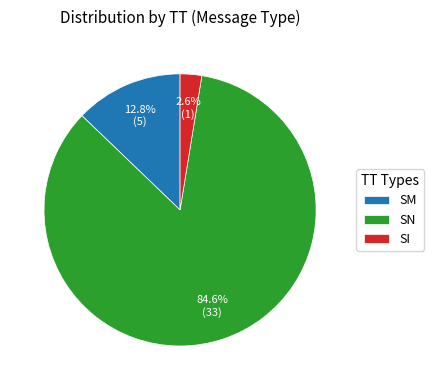

What percentage is the SN slice, to the nearest percent?

85%